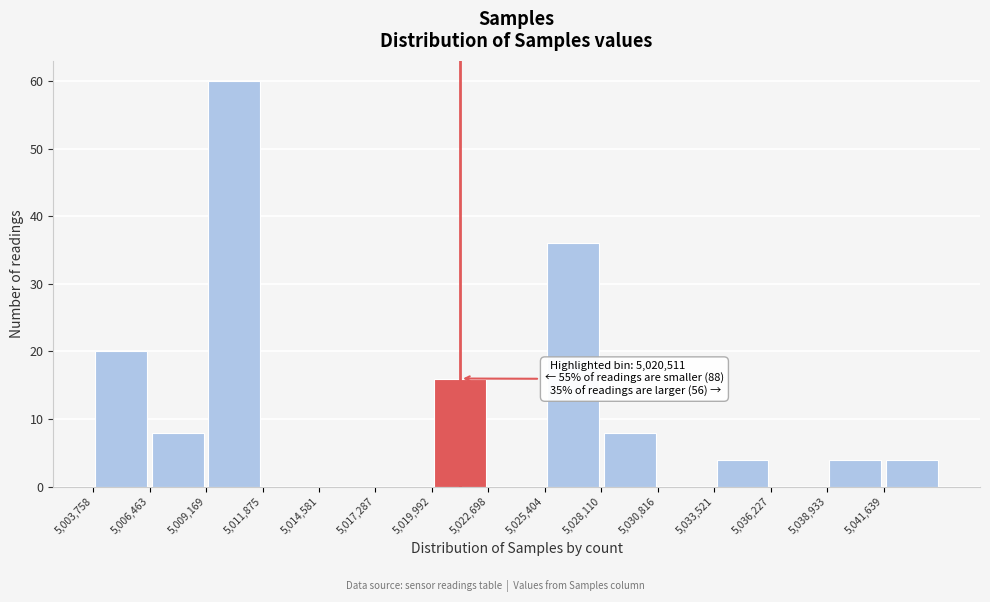

Over which range of the x-axis is the bar tallest?

5009000 to 5012000